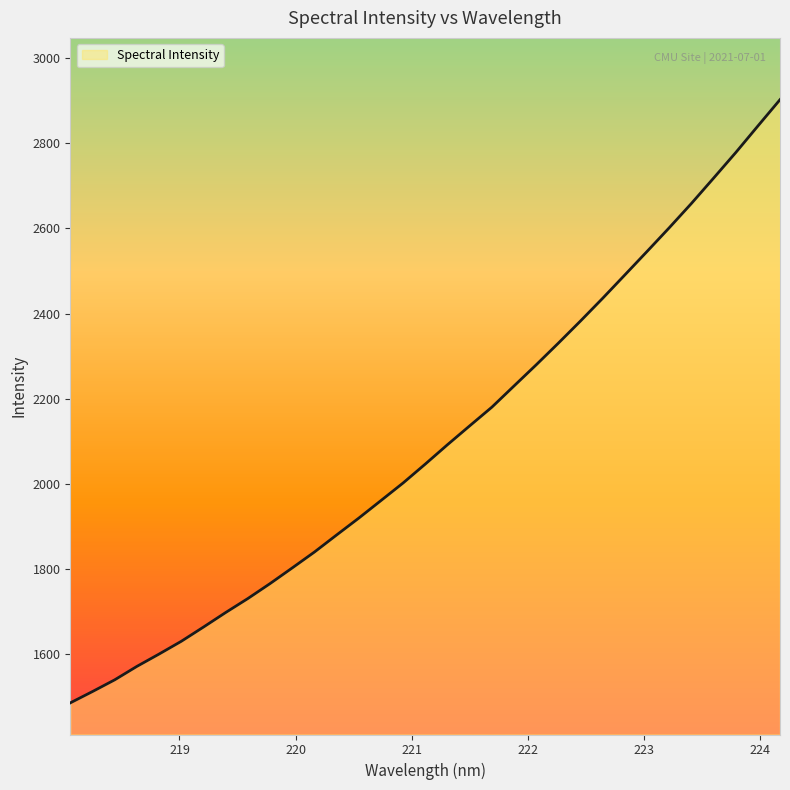

What is the difference between the maximum and minimum values?

1417.2